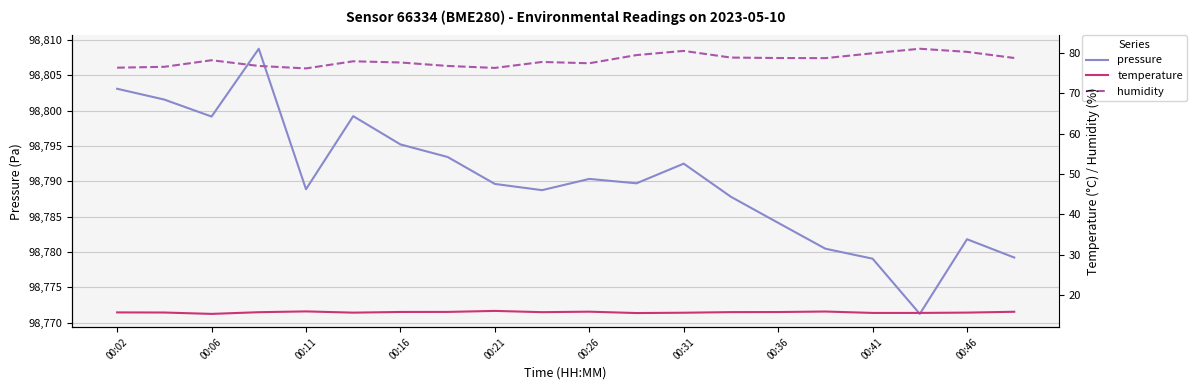

The value of pressure at 00:11 is 98788.9. True or false?

True